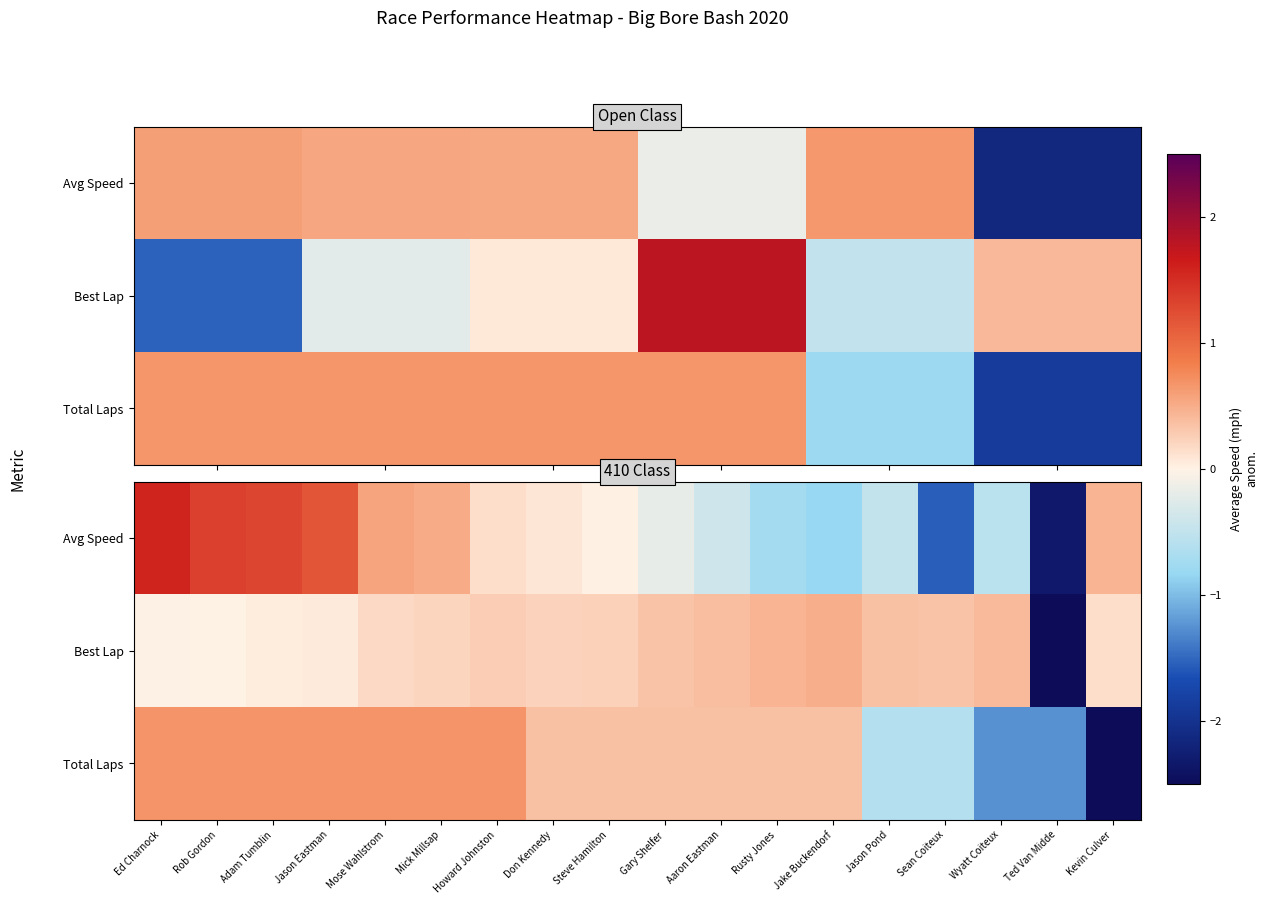

At Mick Millsap, list the series in order from largest to smallest.

Total Laps, Avg Speed, Best Lap